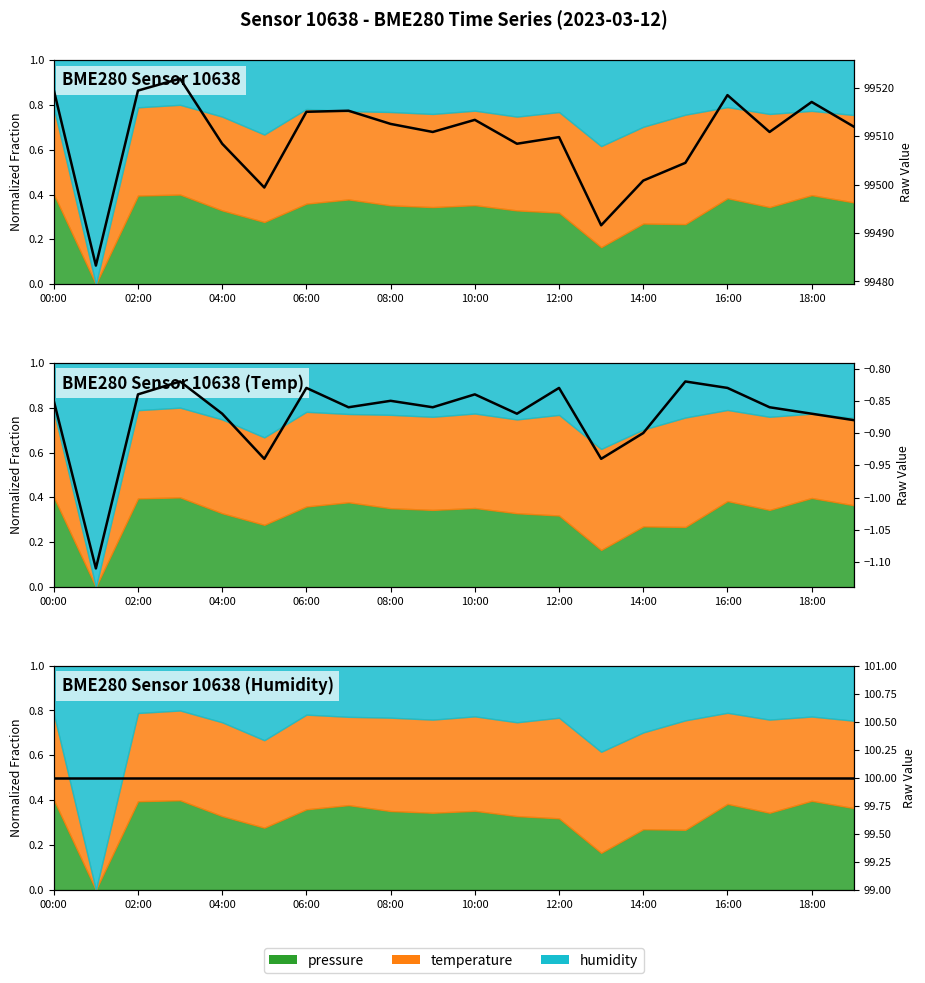

In pressure, how many points are lower than both neighbors (excluding endpoints)?

6